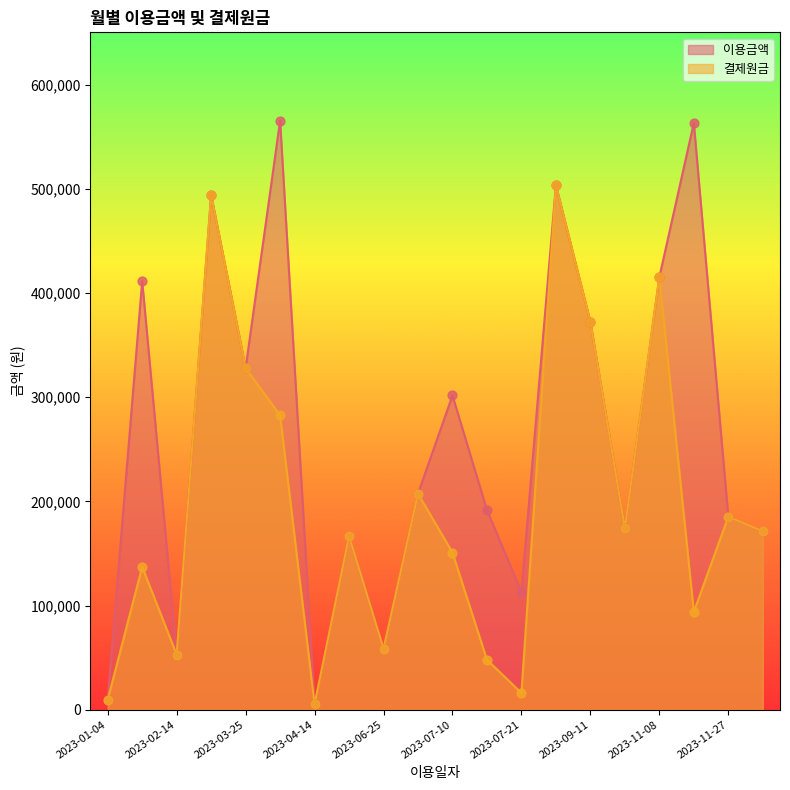

Which series reaches the maximum Y coordinate?

이용금액